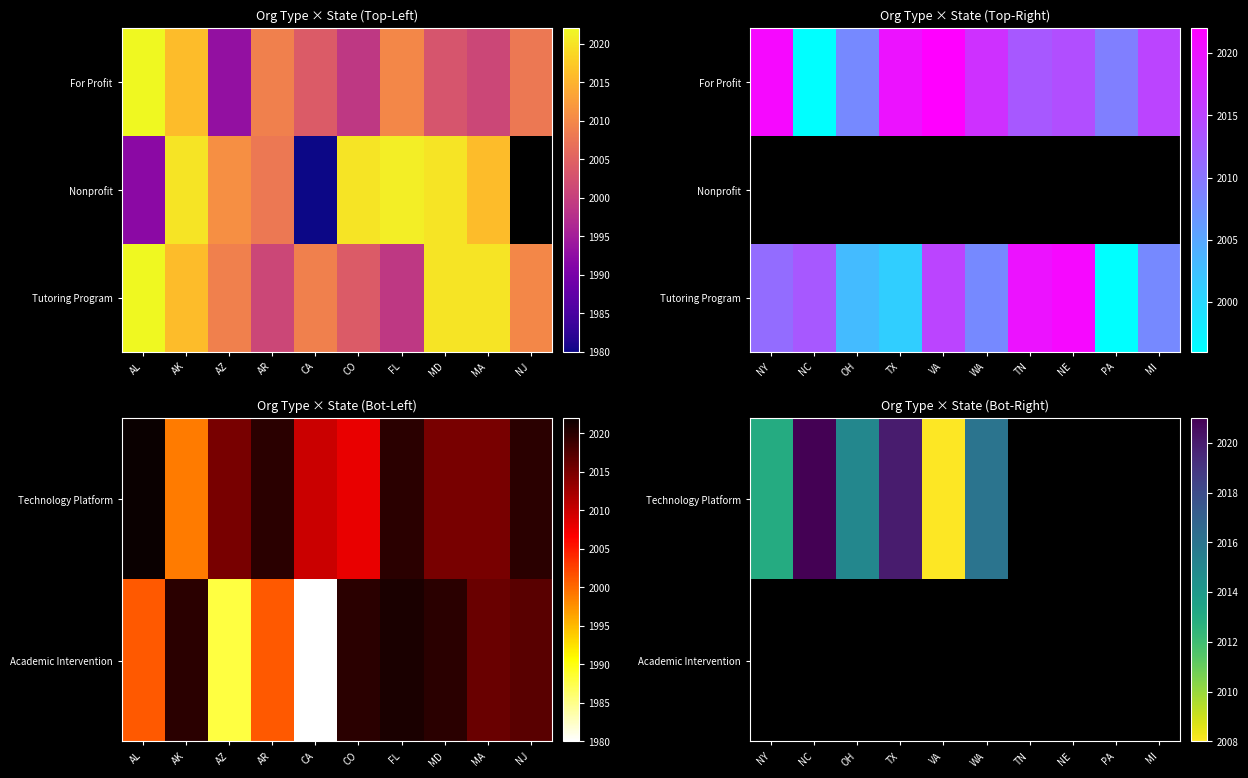

What is the minimum value for Technology Platform?

2008.0